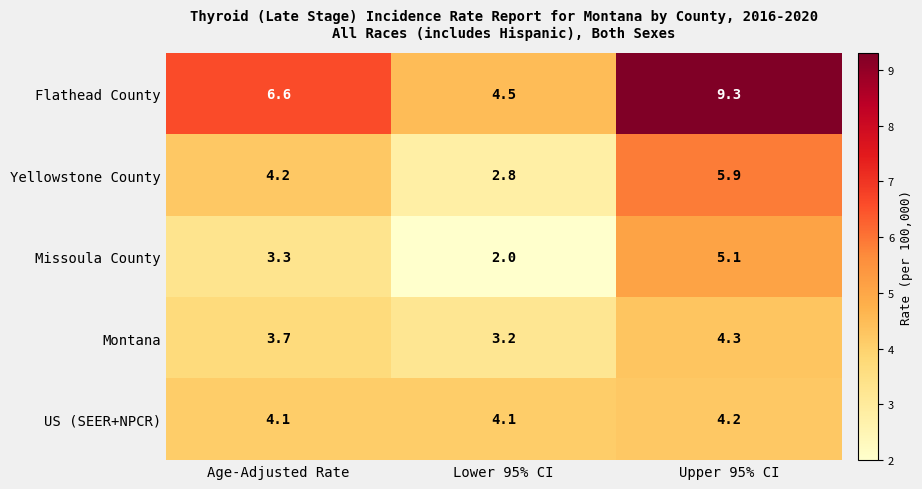

Where is Flathead County nearest to the value 6?

Age-Adjusted Rate